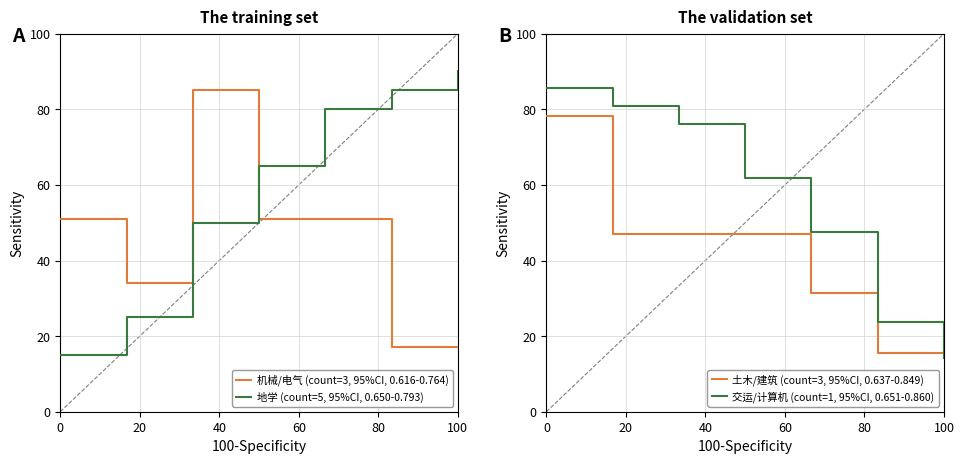

What is the difference between the second highest and minimum values in the 地学 (count=5, 95%CI, 0.650-0.793) series?

70